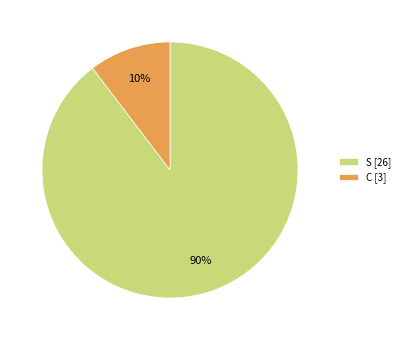

What percentage is the S [26] slice, to the nearest percent?

90%